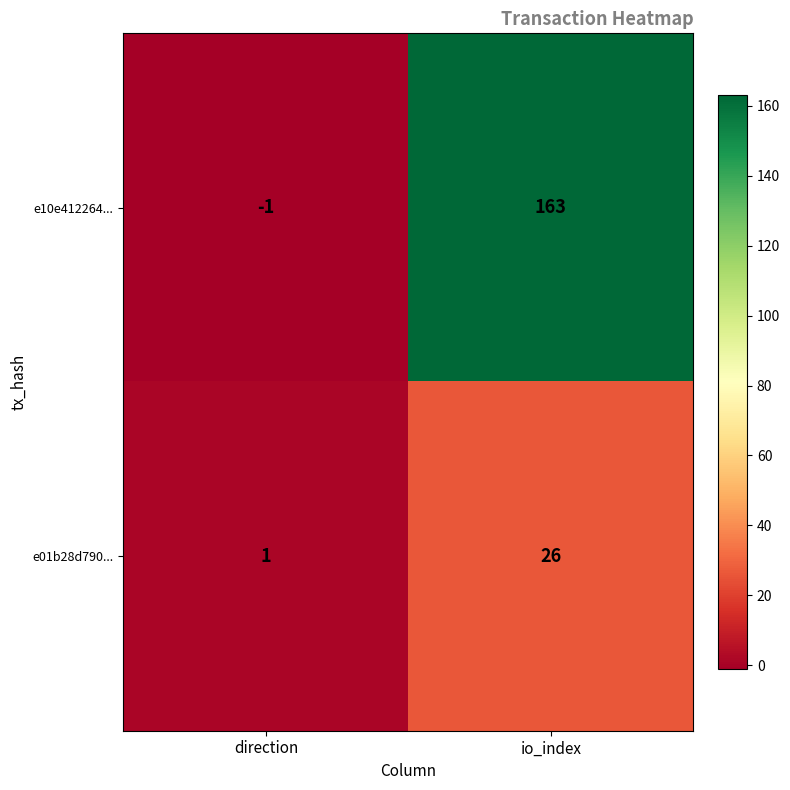

Reading right to left, transcribe all the data shown in this chart.

e10e412264...: 163	-1
e01b28d790...: 26	1